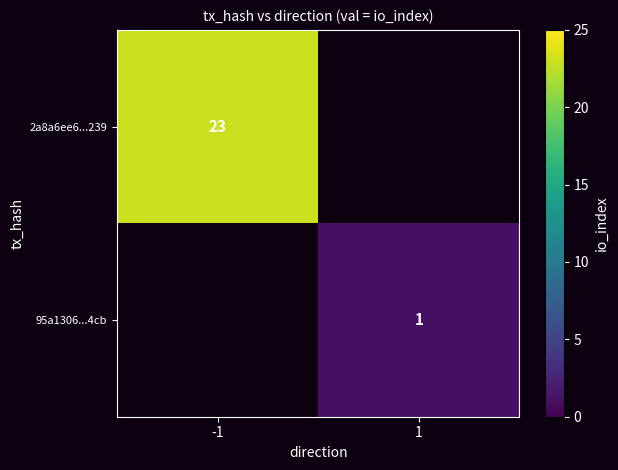

Which category has the highest value across all series?

-1